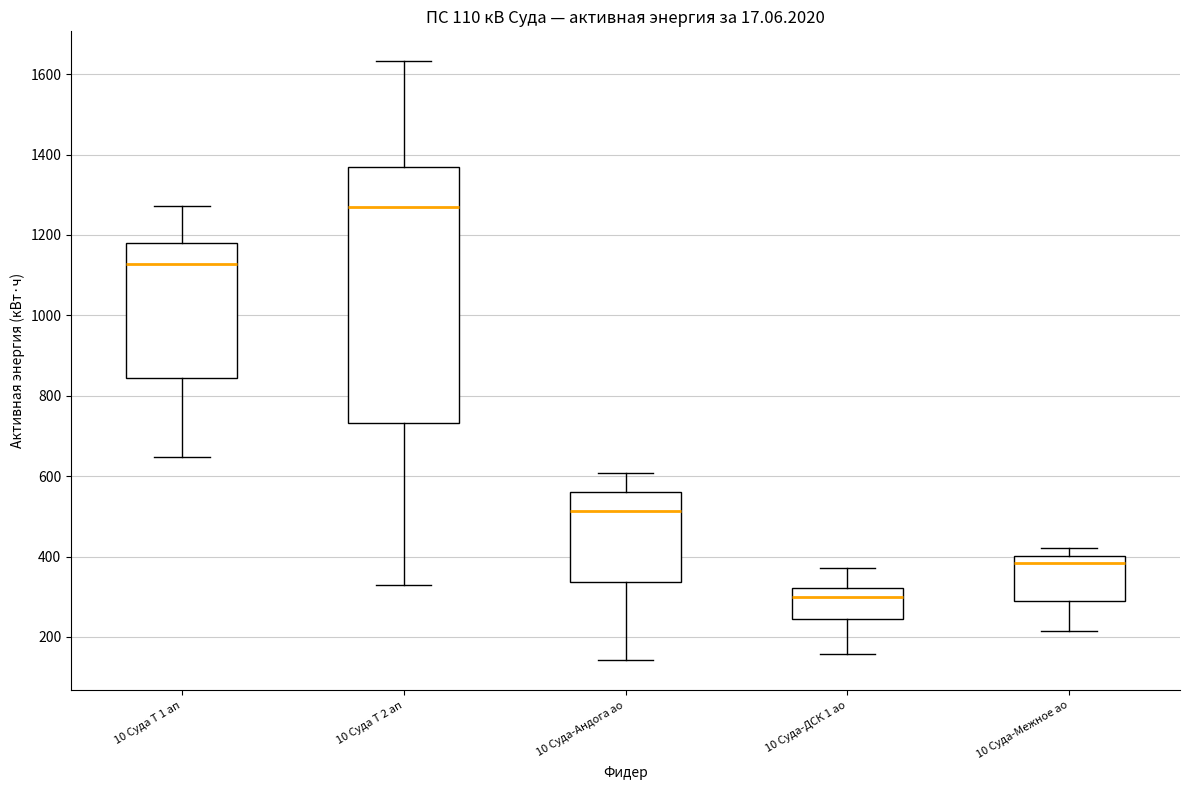

Which box is the tallest, from its lower edge to its upper edge?

10 Суда Т 2 ап